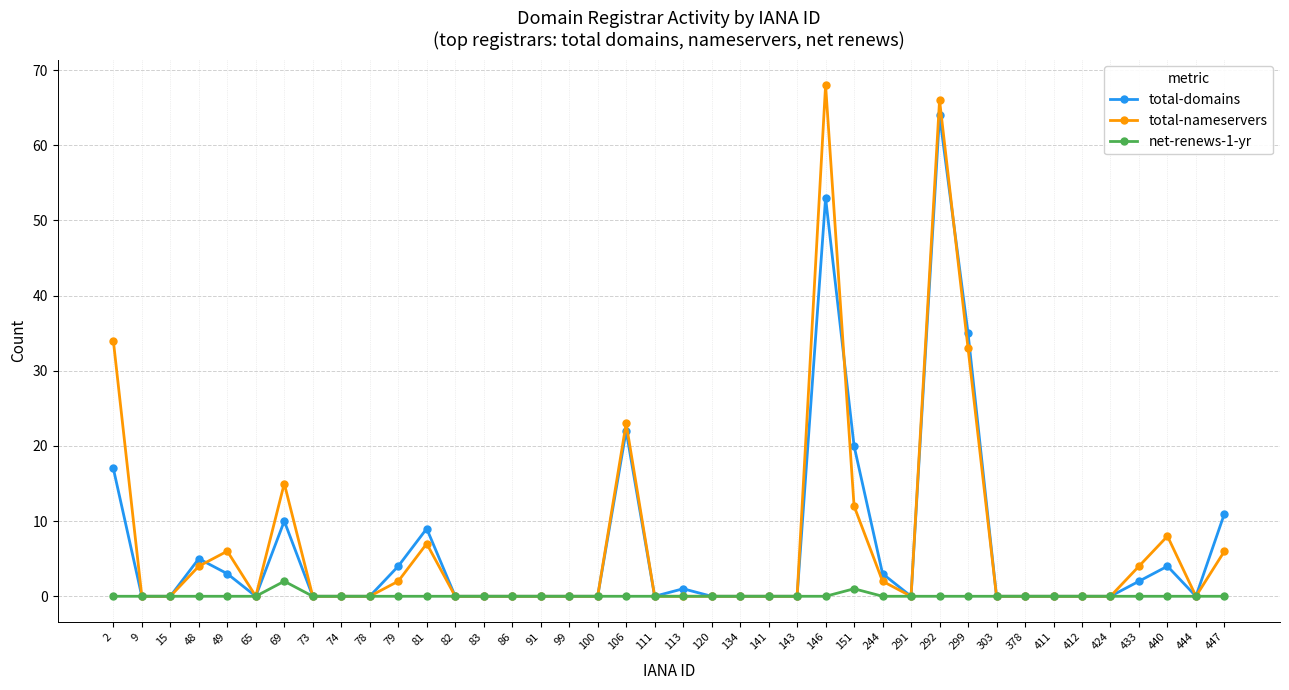

Rank the series by their maximum value, from lowest to highest.

net-renews-1-yr, total-domains, total-nameservers